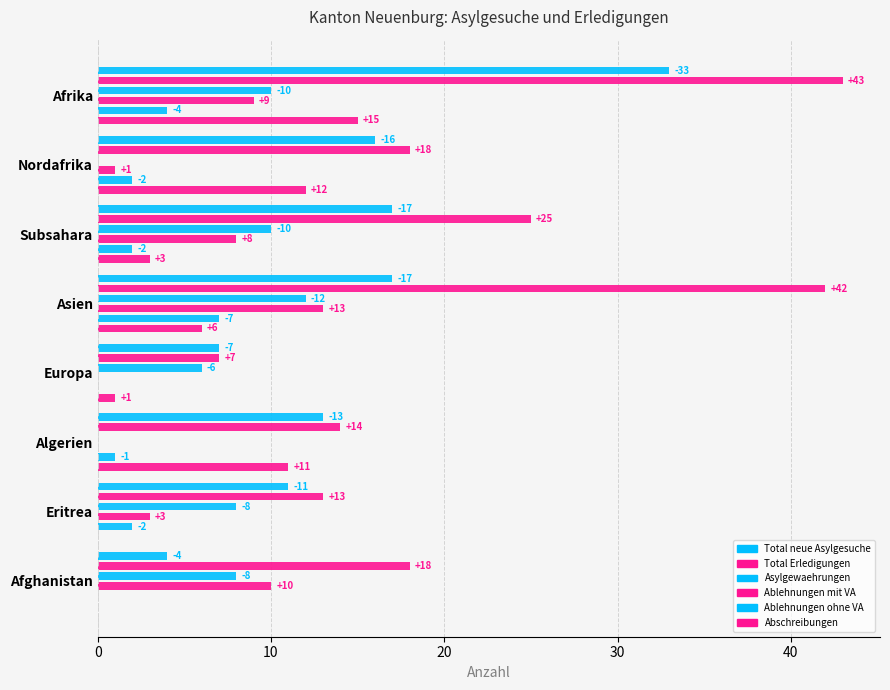

How many bars are there in each group?

6